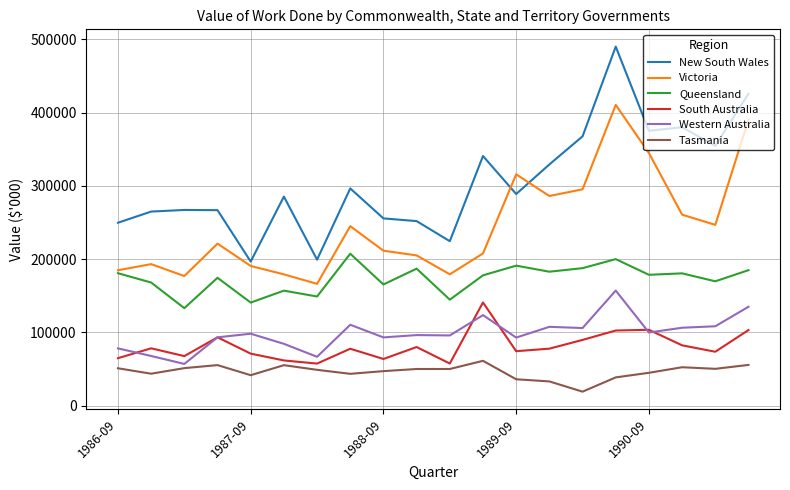

Which series has the widest spread of values?

New South Wales